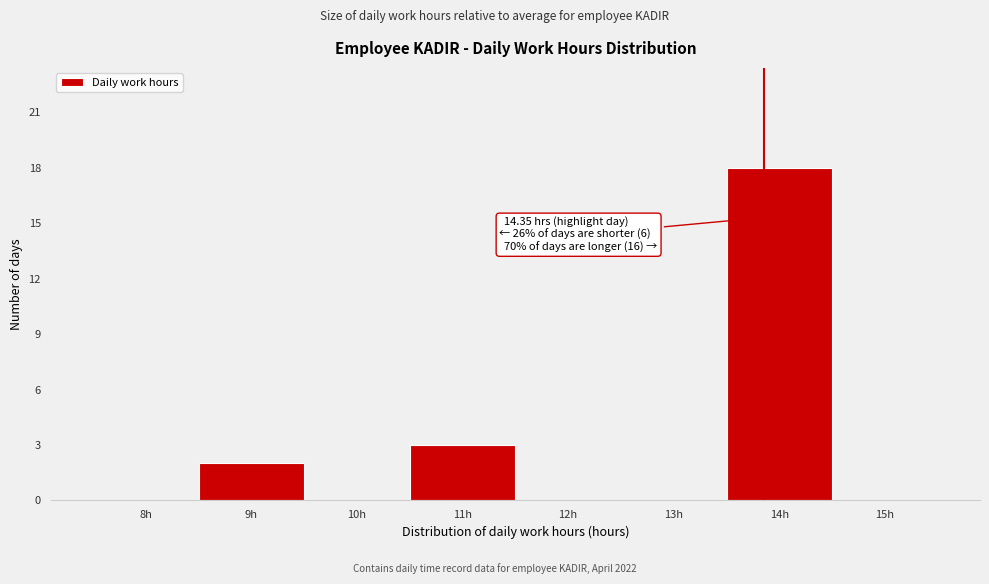

Reading right to left, extract all data points from this chart.

15h=0	14h=18	13h=0	12h=0	11h=3	10h=0	9h=2	8h=0